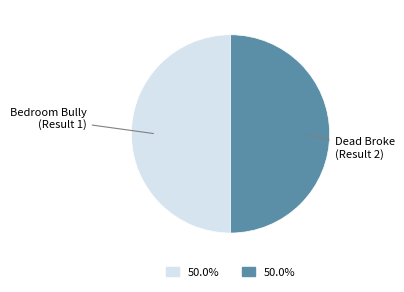

What is the smallest slice in the pie chart?

Dead Broke (Result 2)